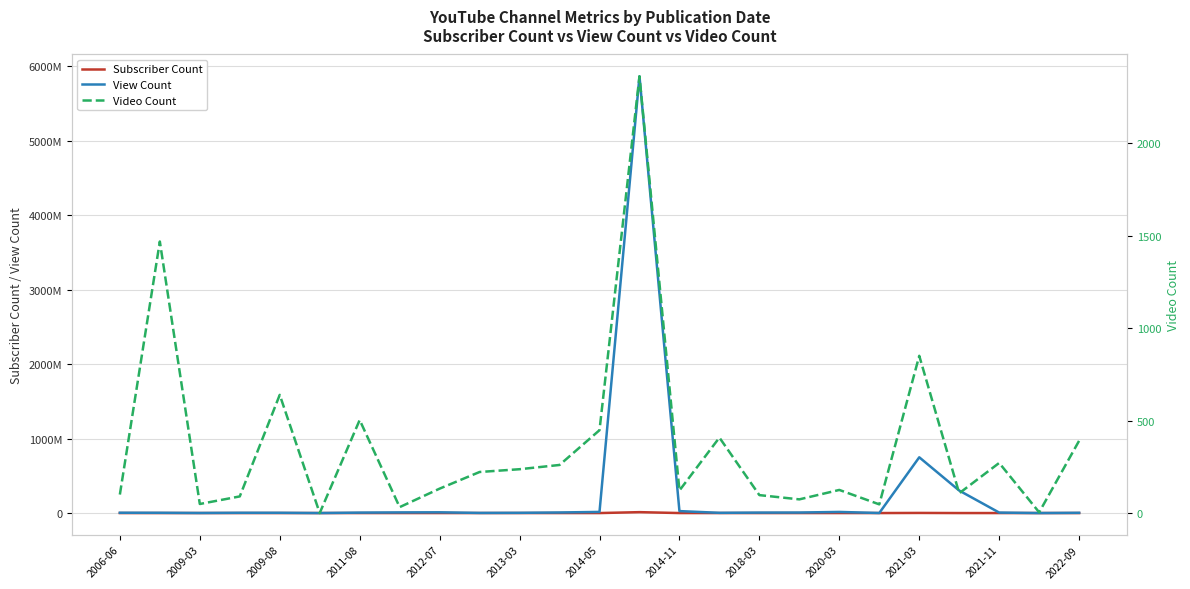

How many lines are shown in the chart?

3